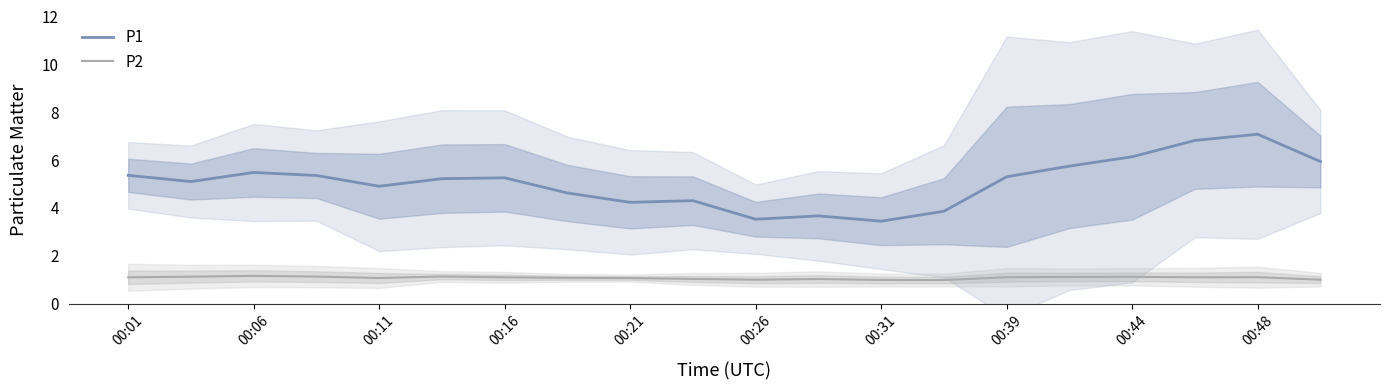

Is it true that P1 equals 5.3 at 00:16?

True